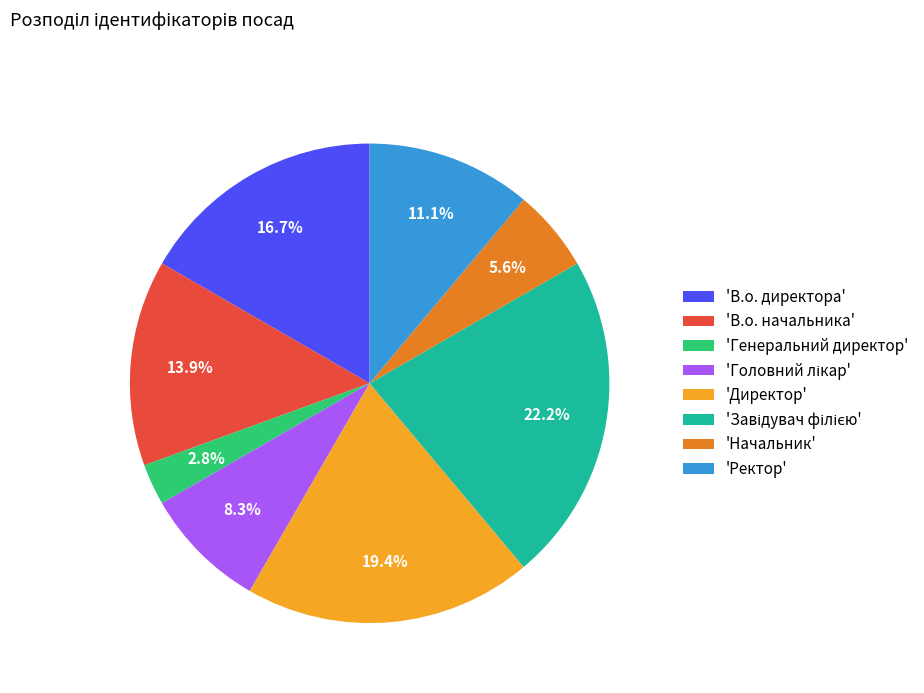

What is the smallest slice in the pie chart?

'Генеральний директор'